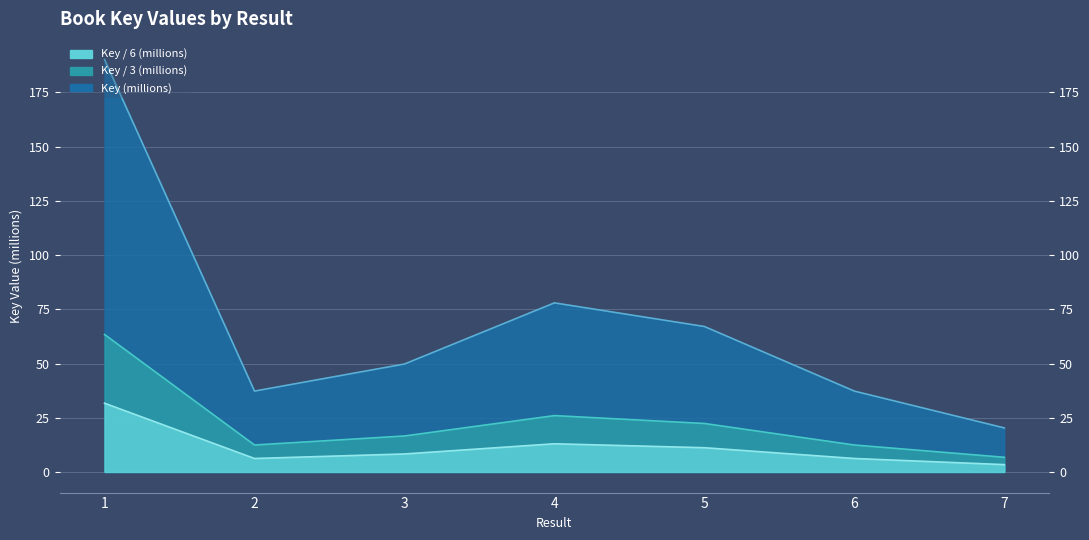

List the labels in order of value, largest first.

1, 4, 5, 3, 2, 6, 7